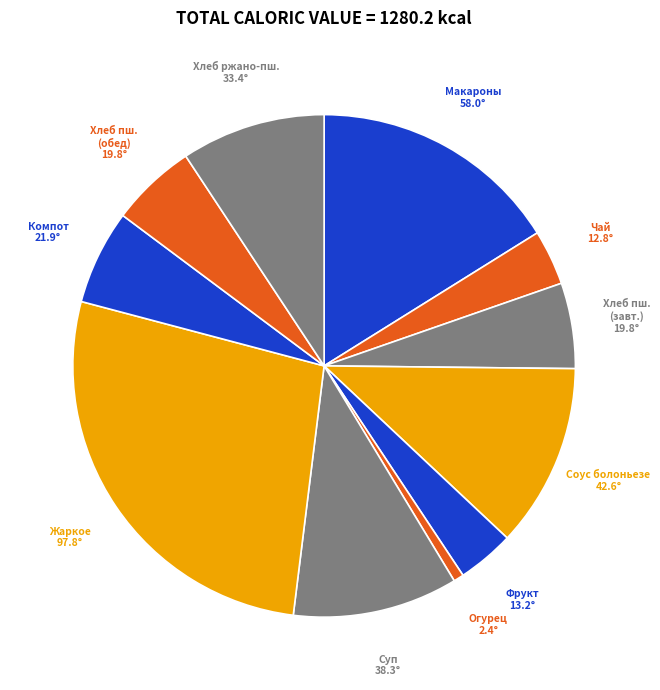

Is the sum of Фрукт and Соус болоньезе greater than half?

No